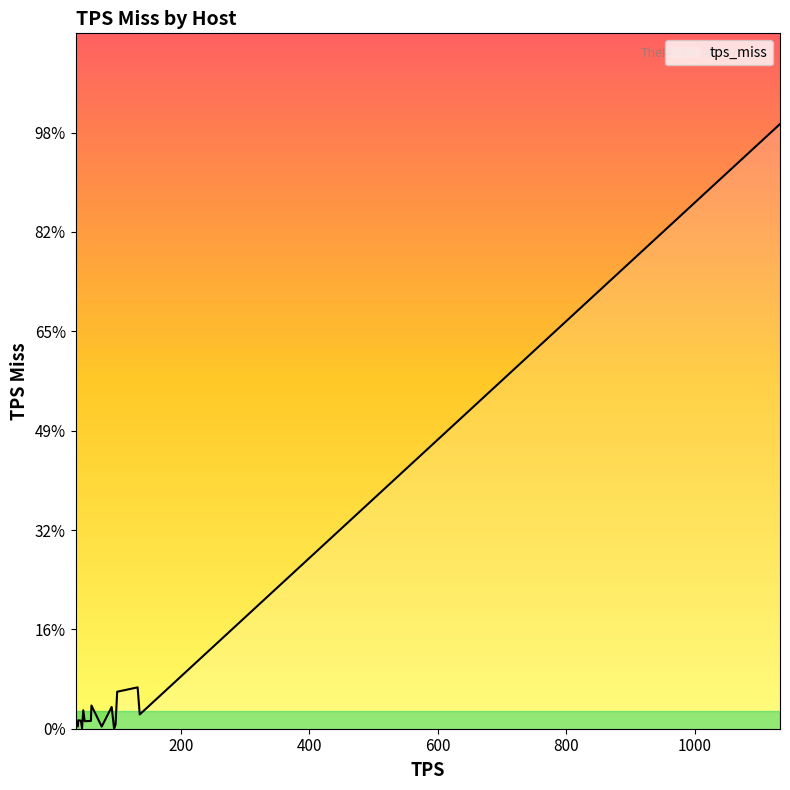

Does the chart have visible grid lines?

No